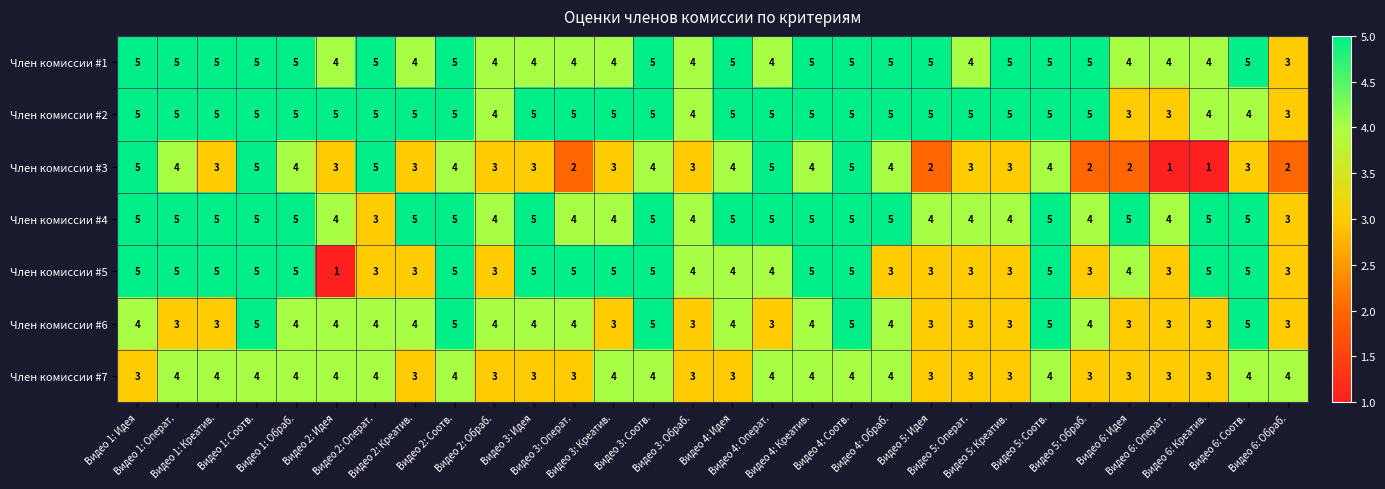

What is the difference between the maximum and minimum values in the Член комиссии #5 series?

4